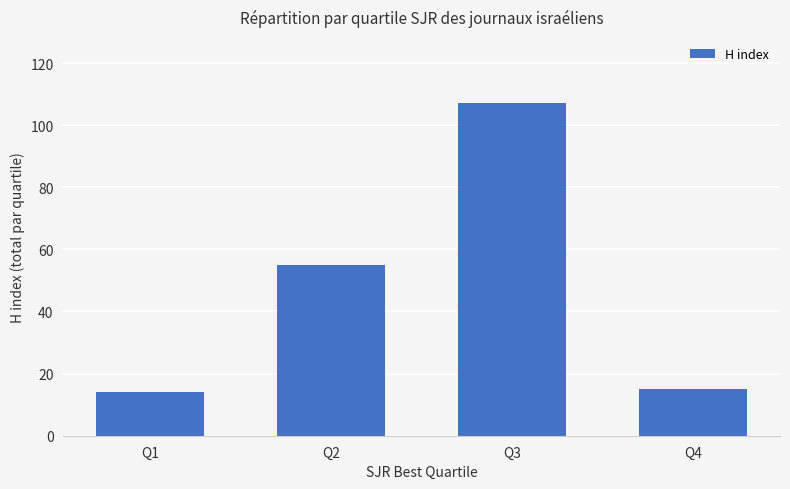

What is the value of the 2nd bar from the left?

55